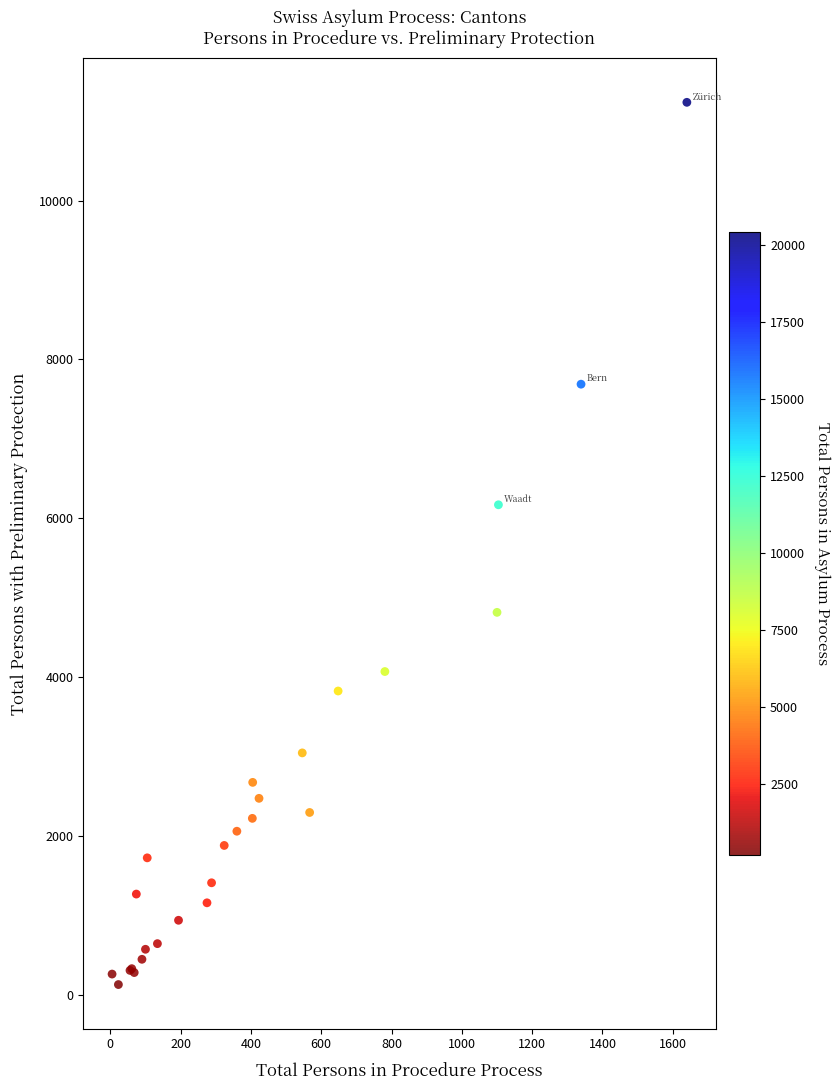

What Y value in the scatter plot is closest to 5683?

6170